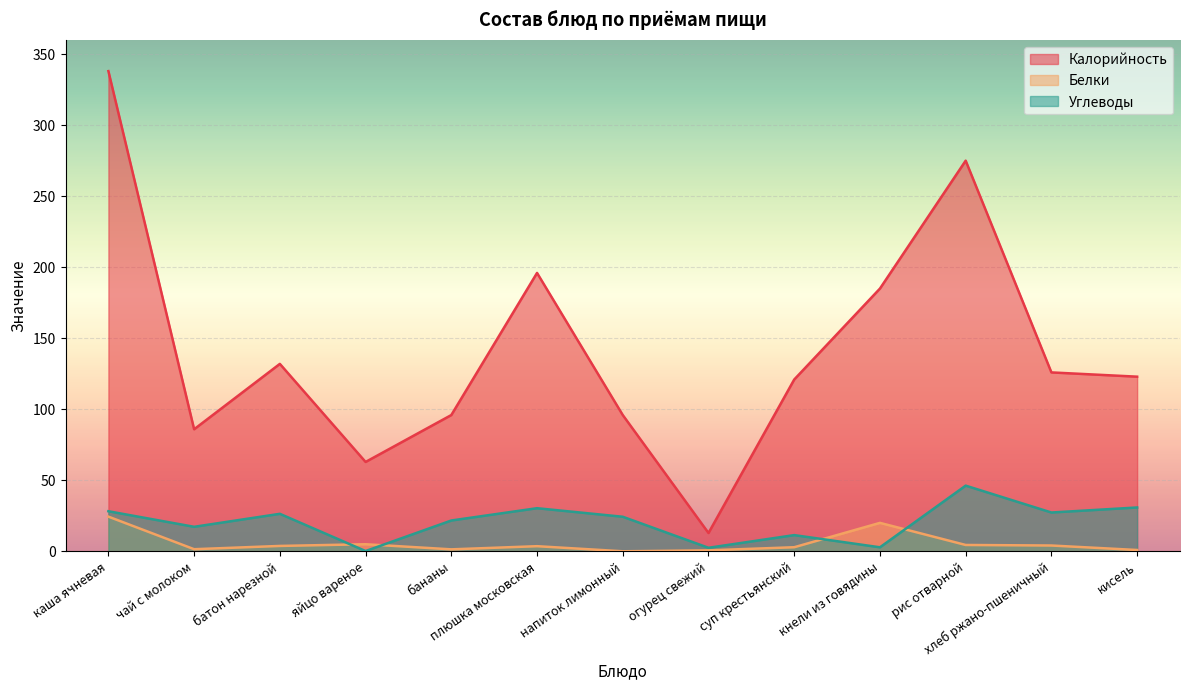

Which series has the largest total across all categories?

Калорийность